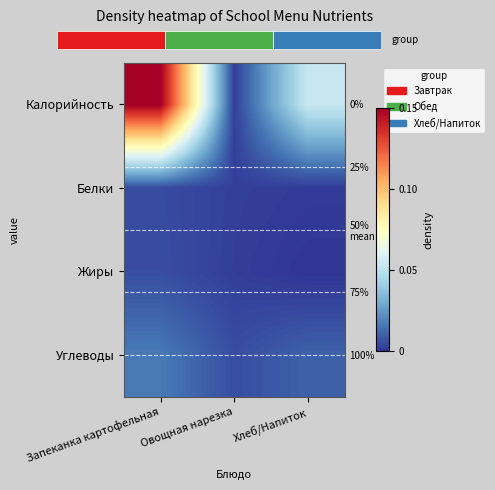

How many categories are shown in the chart?

3